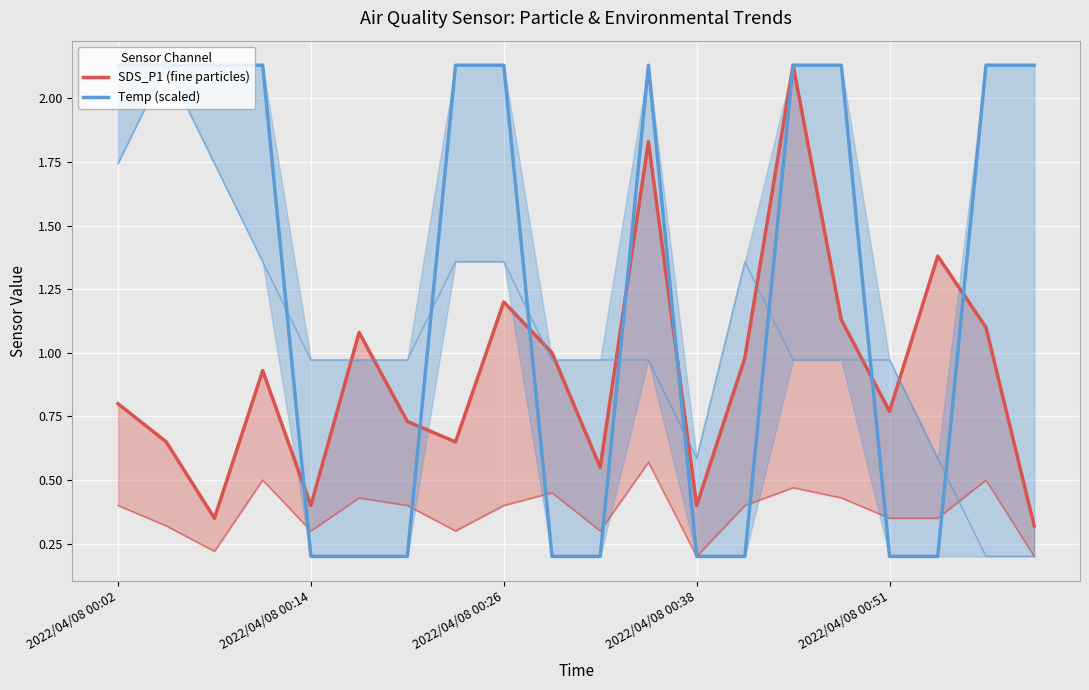

How many interior local peaks does the Temp (scaled) series have?

1